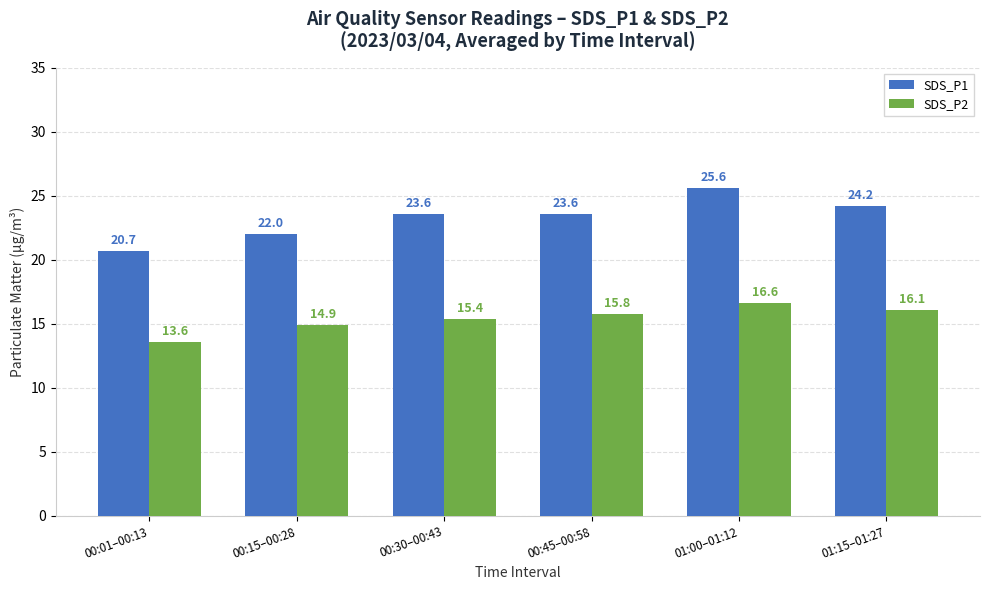

The SDS_P2 series shows 8.3 at 00:45–00:58. True or false?

False